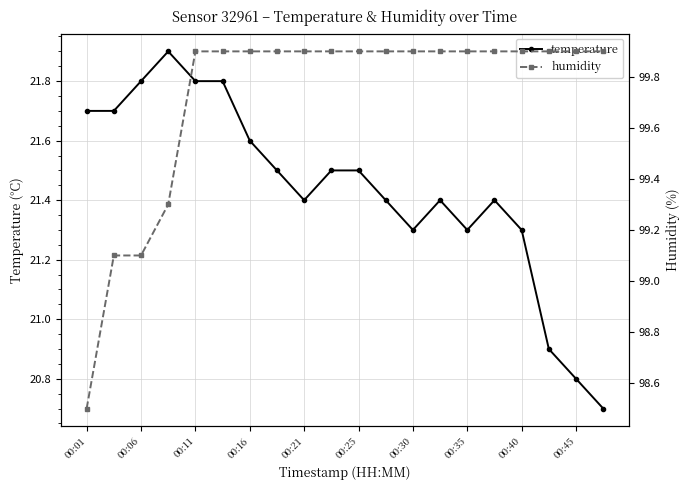

True or false: humidity and temperature cross at least once.

False